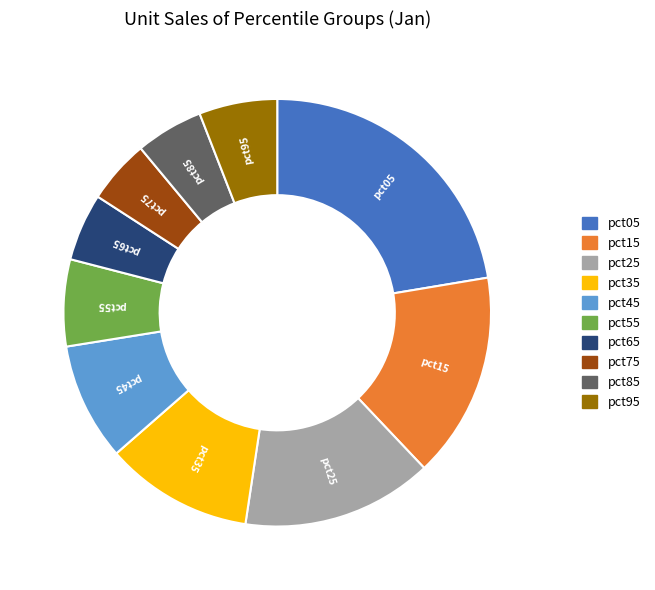

Is it true that pct25 is 14% of the pie?

True